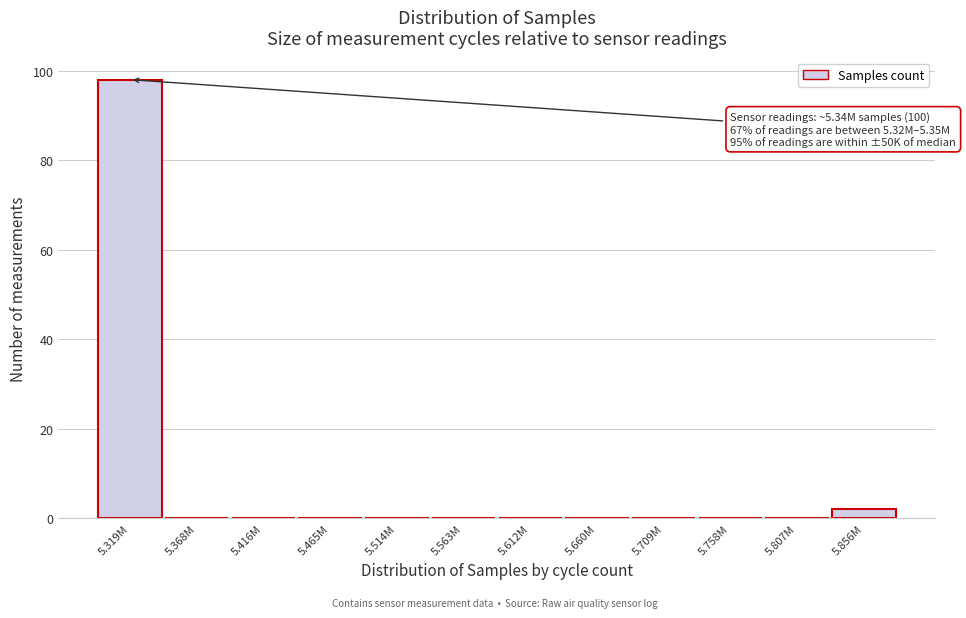

Reading right to left, list all the values displayed in this chart.

5.856M=2	5.807M=0	5.758M=0	5.709M=0	5.660M=0	5.612M=0	5.563M=0	5.514M=0	5.465M=0	5.416M=0	5.368M=0	5.319M=98